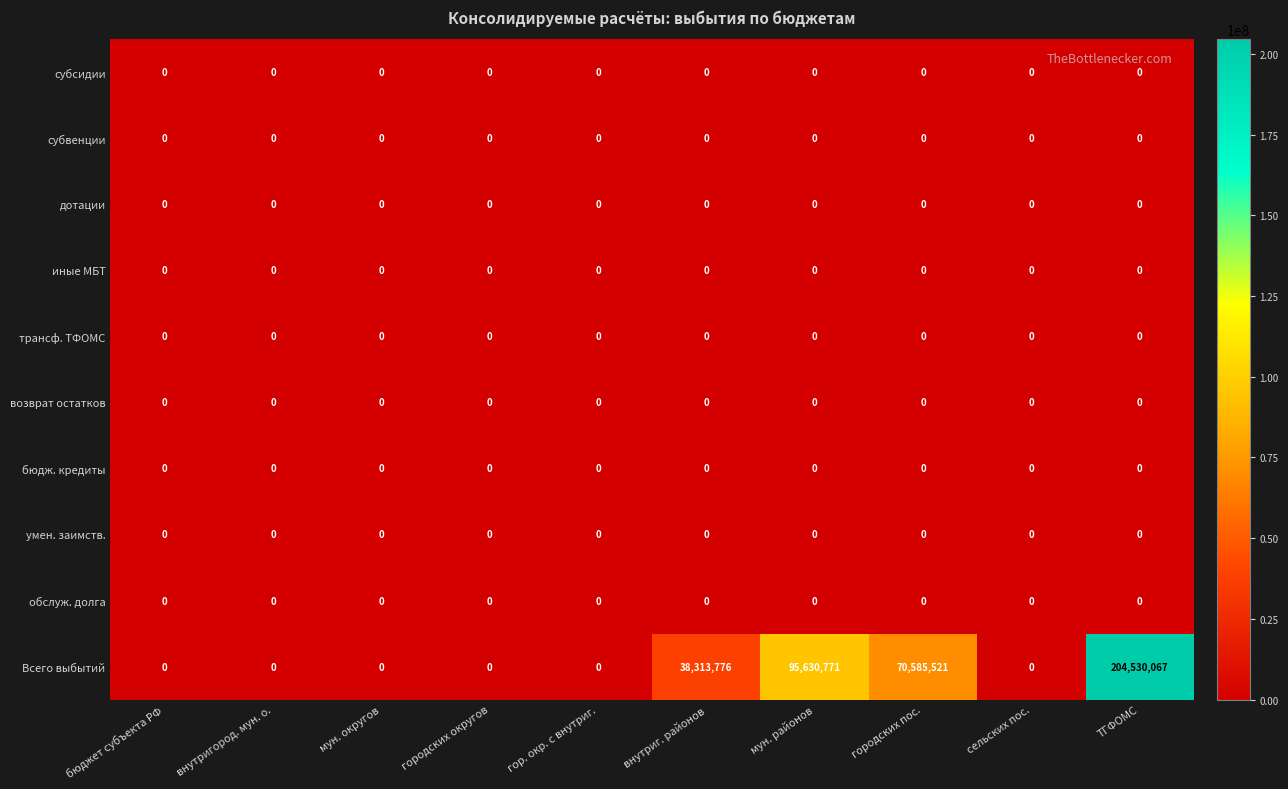

Is it true that субвенции equals 0 at сельских пос.?

True